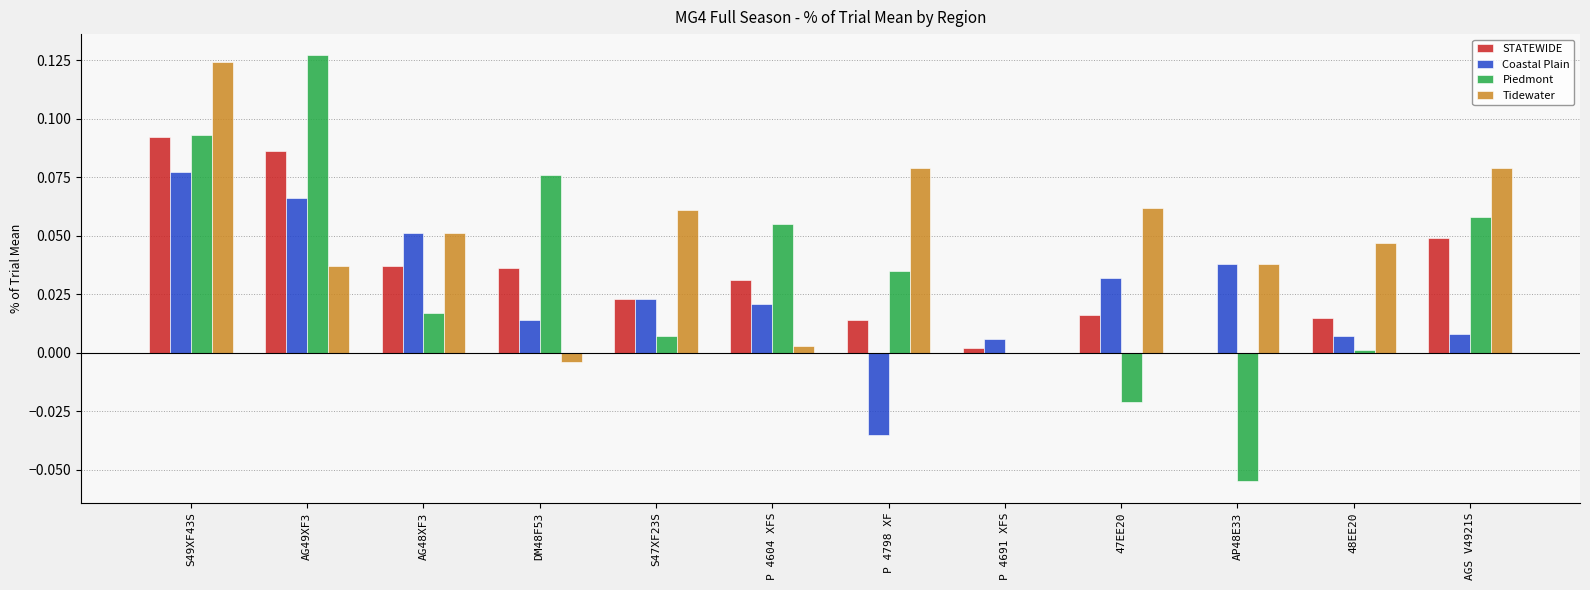

Which series has the largest range (max minus min)?

Piedmont